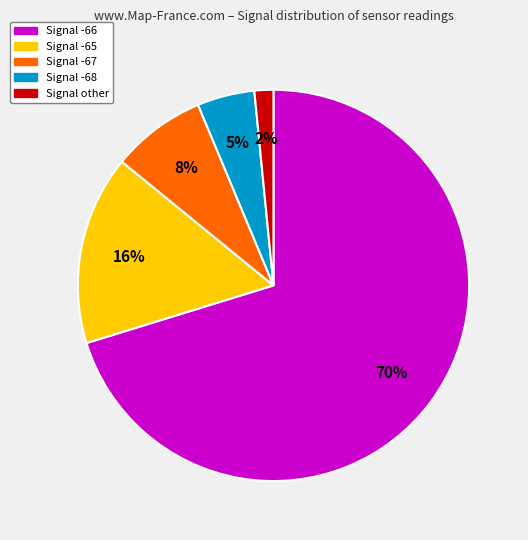

How many segments does this pie chart have?

5